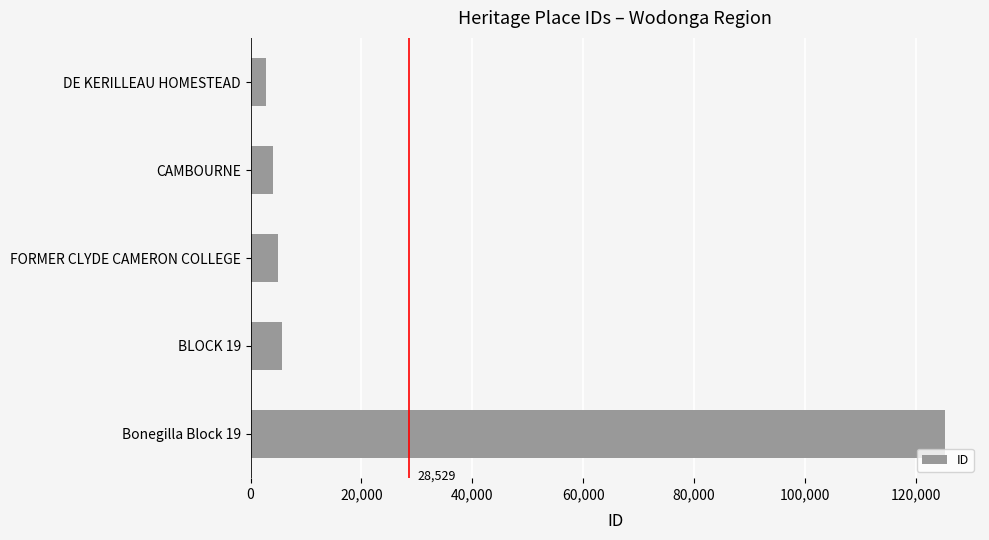

What is the value of the 4th bar from the top?

5666